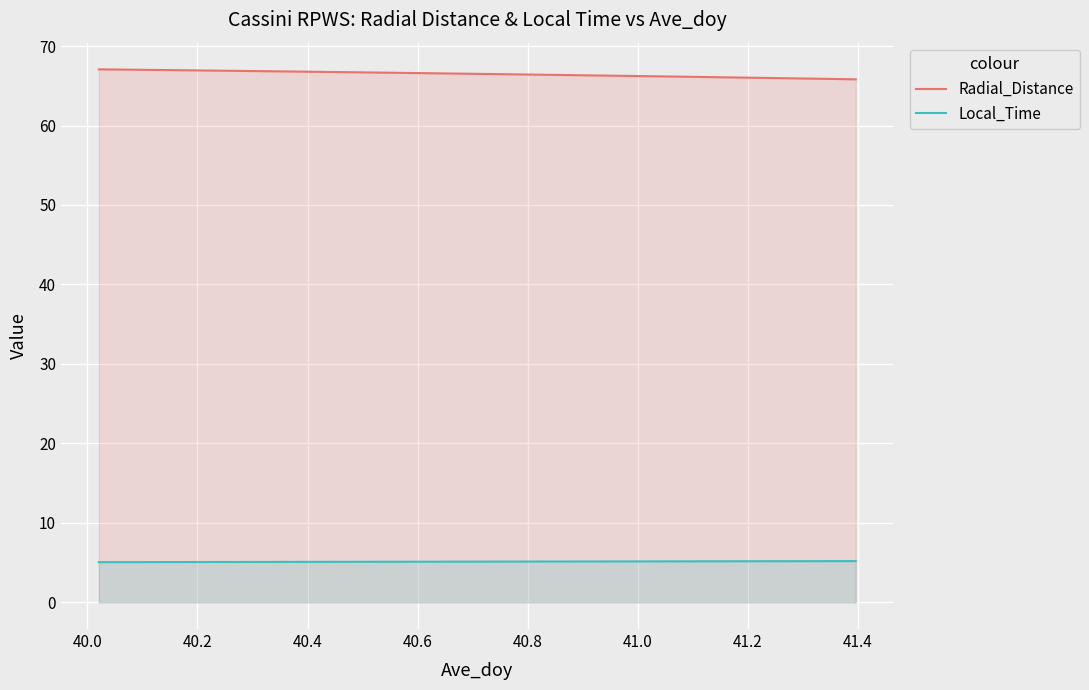

List the series in order of their overall mean, highest first.

Radial_Distance, Local_Time